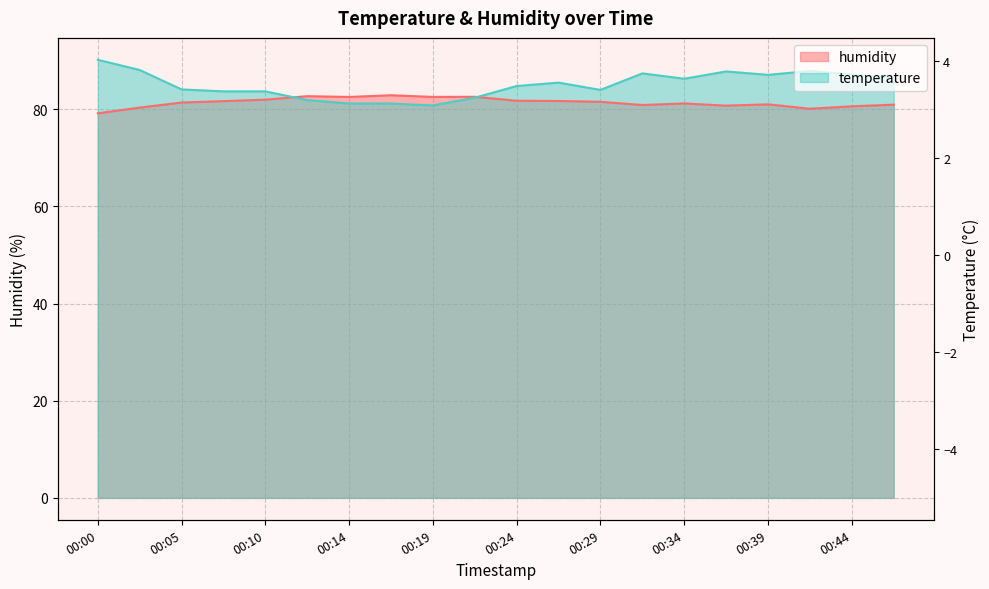

What are all the series names shown in the legend?

temperature, humidity